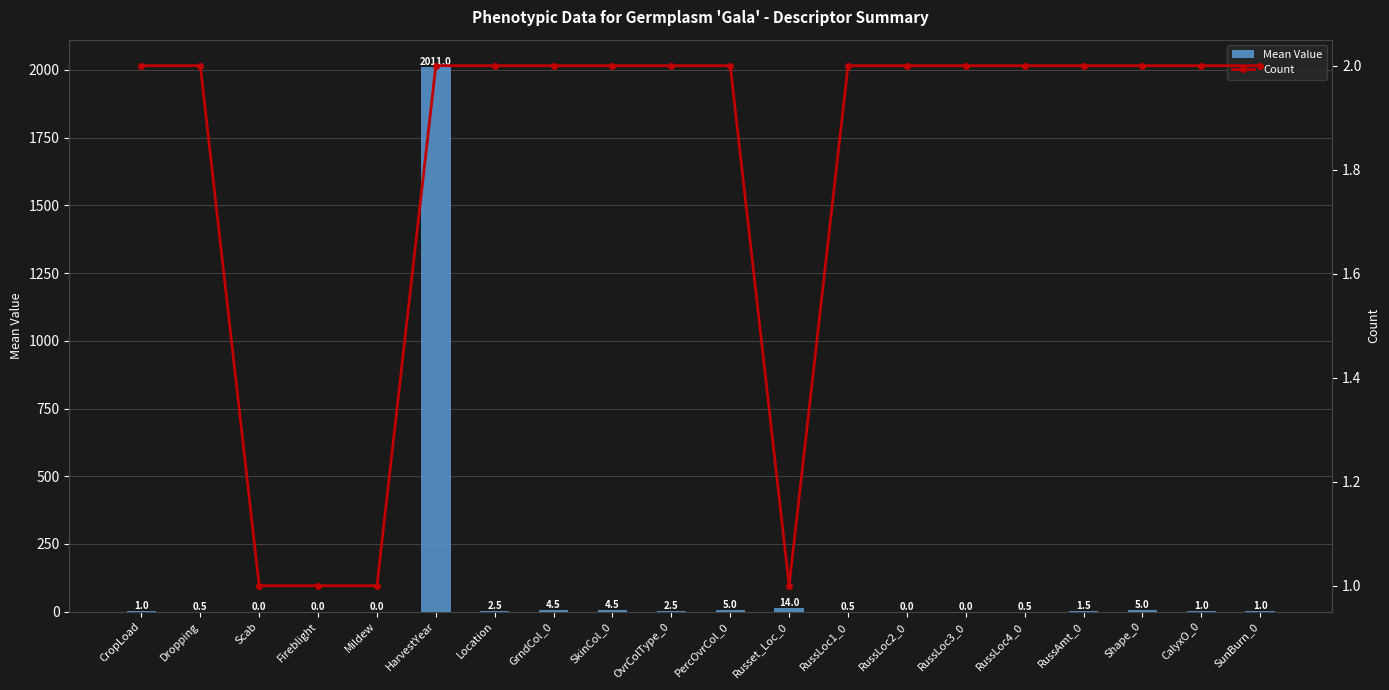

Which category has the lowest value across all series?

Scab